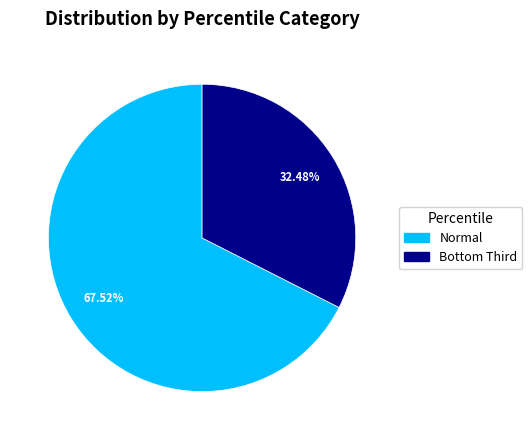

How many slices are in this pie chart?

2